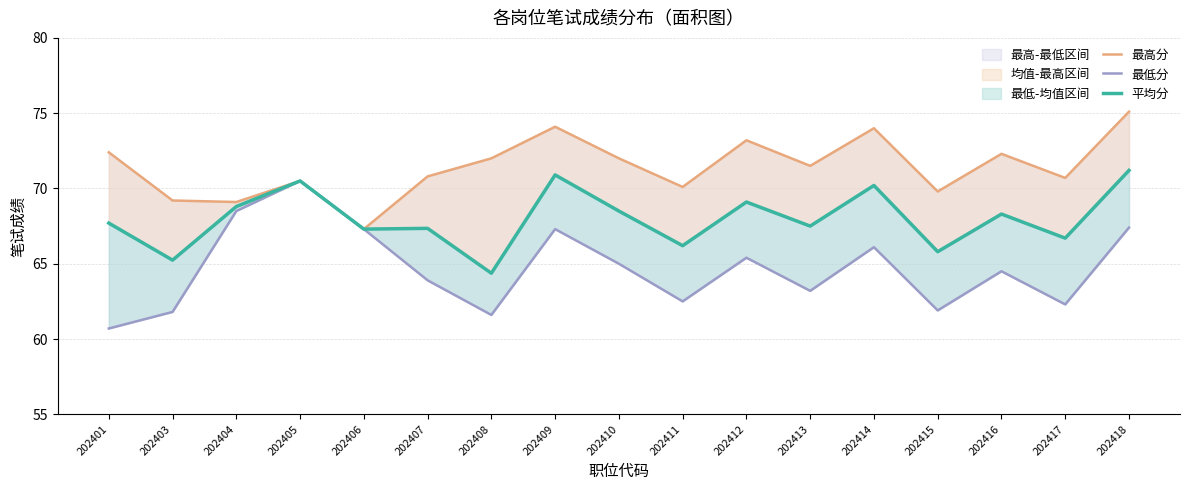

What is the total value across all series at 202415?

197.5